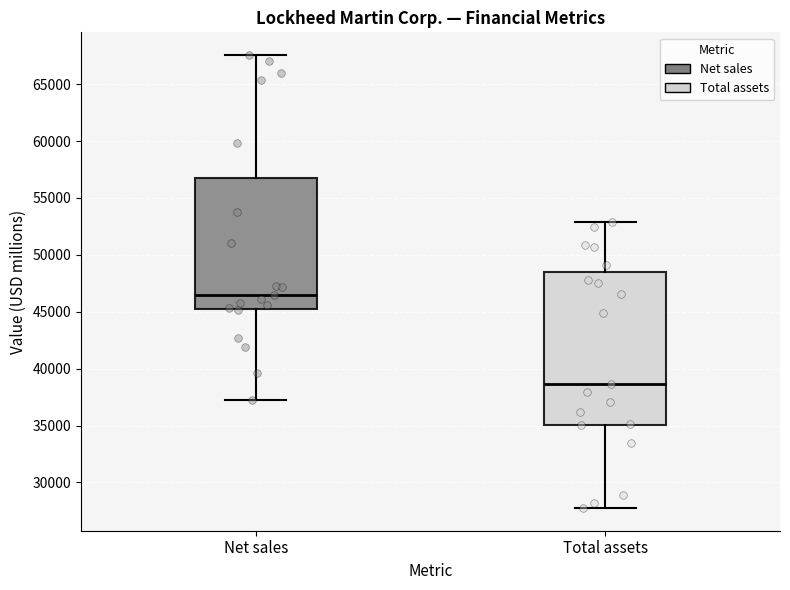

Reading left to right, read every box against the y-axis: the position of its median line, the range the box covers, and the ends of its whiskers. The values are not printed on the chart, so give them approximately, as read against the axis.

Net sales: median 46500, box 45500 to 57000, whiskers 37000 to 67500
Total assets: median 38500, box 35000 to 48500, whiskers 27500 to 53000